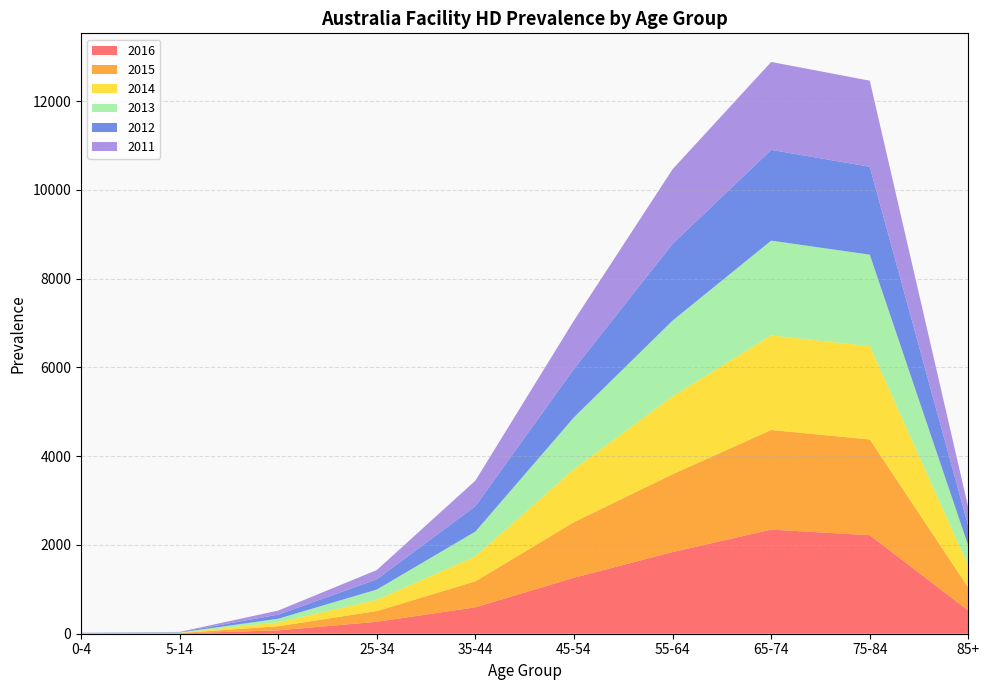

Reading right to left, list all the values displayed in this chart.

2016: 520	2221	2346	1840	1262	596	269	76	8	9
2015: 516	2157	2246	1754	1253	585	242	93	6	1
2014: 490	2103	2131	1755	1196	562	252	87	6	2
2013: 450	2061	2136	1708	1167	559	233	82	7	4
2012: 440	1982	2045	1730	1092	573	230	92	7	3
2011: 419	1939	1982	1681	1090	576	209	92	7	3